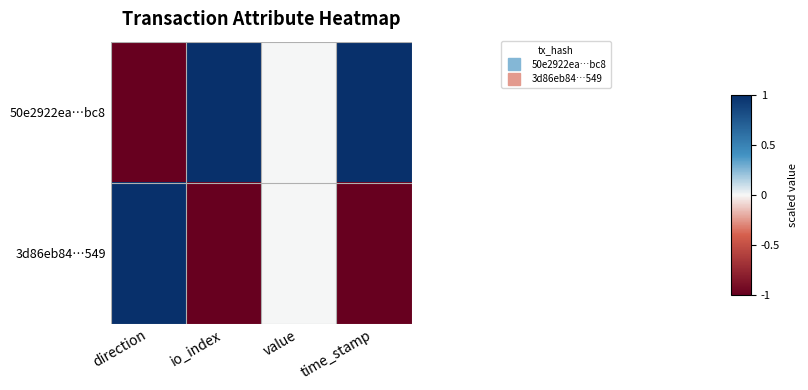

Reading right to left, what are all the values shown in this chart?

50e2922ea…bc8: time_stamp=1	value=0	io_index=1	direction=-1
3d86eb84…549: time_stamp=-1	value=0	io_index=-1	direction=1